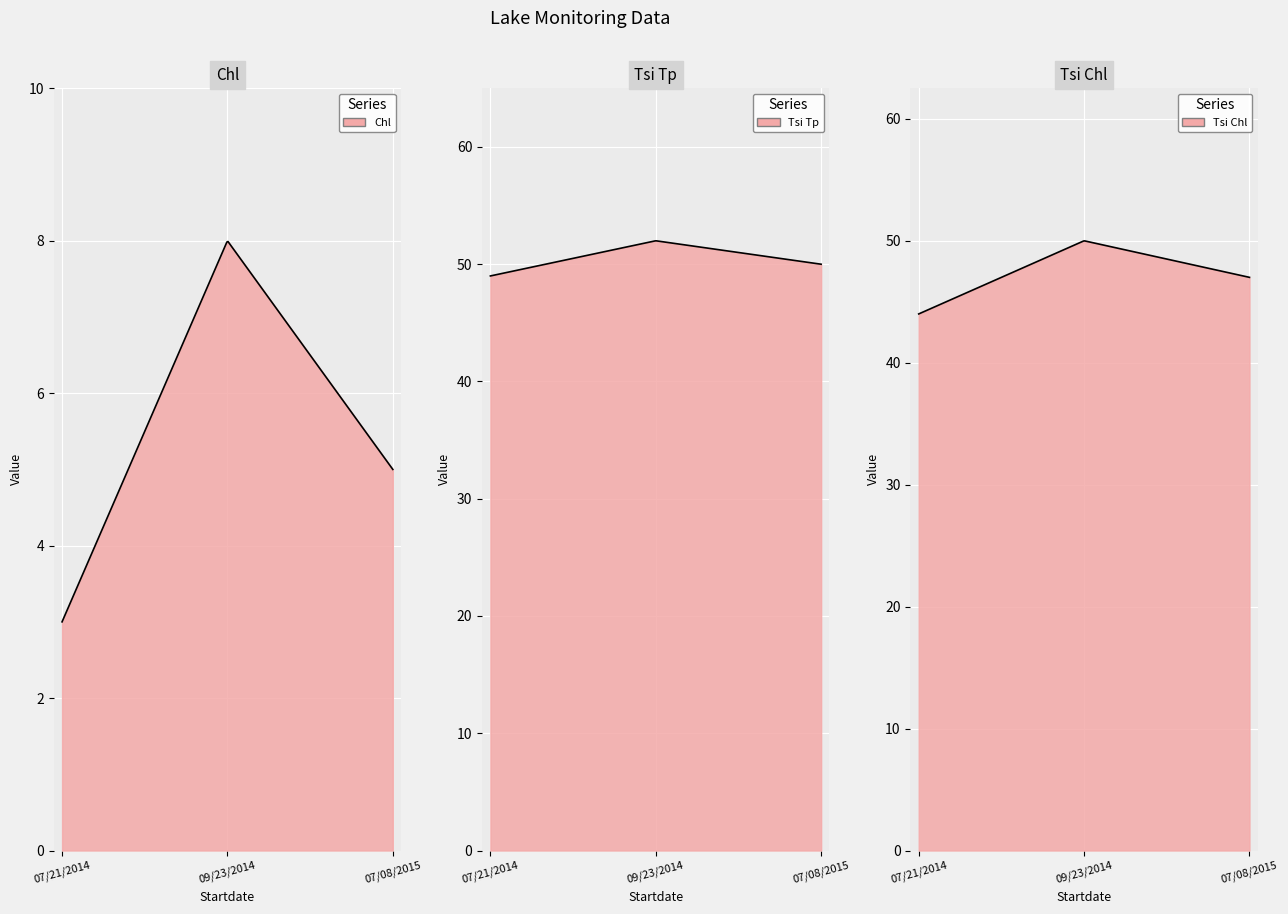

Reading right to left, list all the values displayed in this chart.

Chl: 07/08/2015=5	09/23/2014=8	07/21/2014=3
Tsi Tp: 07/08/2015=50	09/23/2014=52	07/21/2014=49
Tsi Chl: 07/08/2015=47	09/23/2014=50	07/21/2014=44